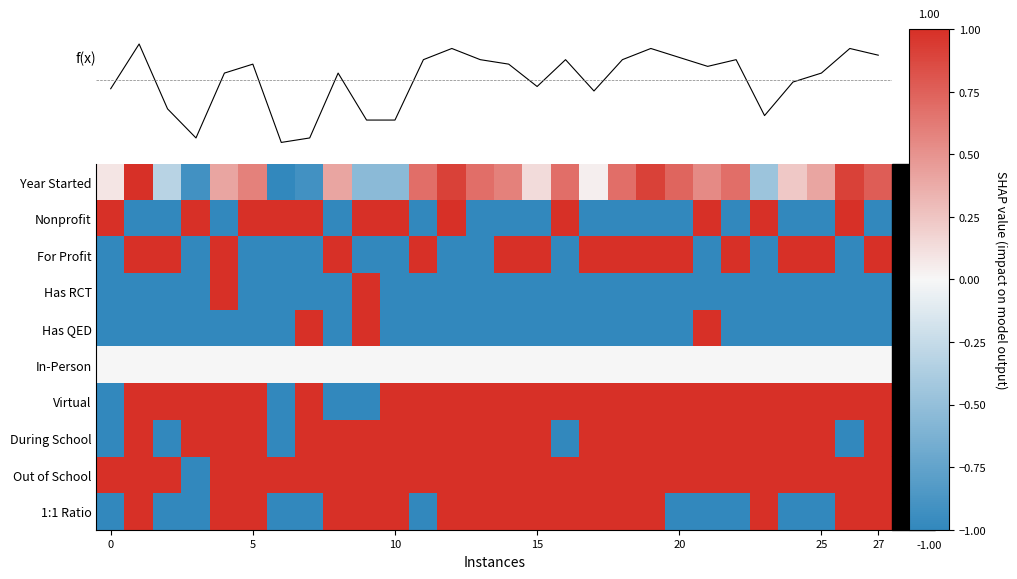

What is the sum of all Has RCT values?

-24.0